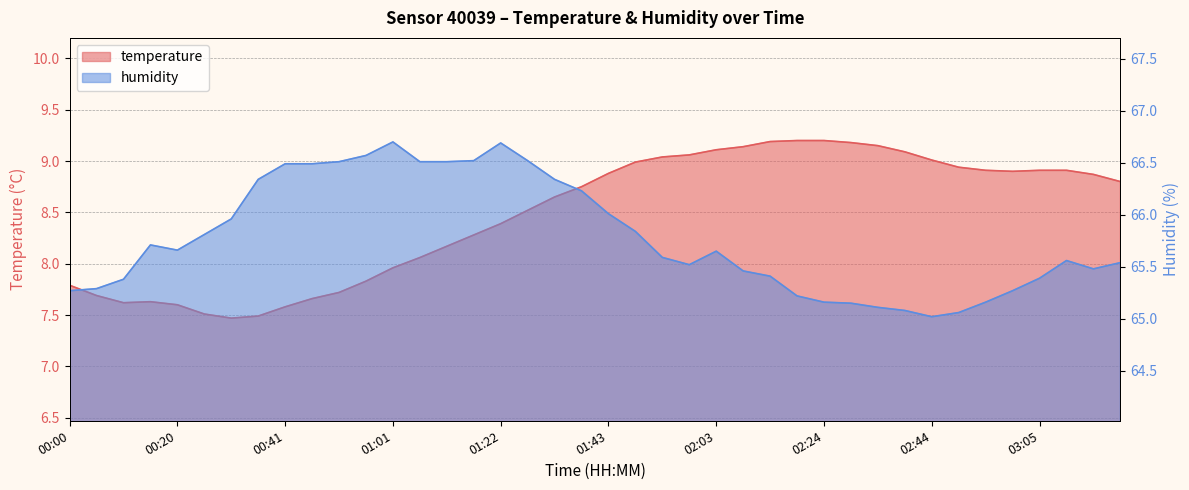

The temperature series shows 4.5 at 01:17. True or false?

False